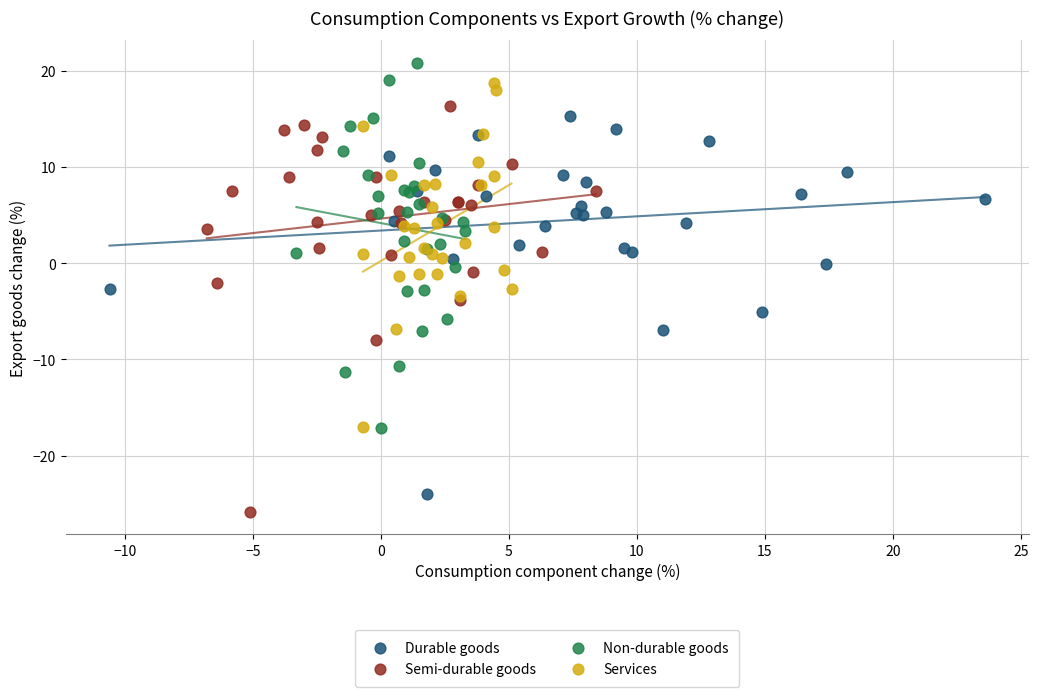

Which series reaches the maximum Y coordinate?

Non-durable goods